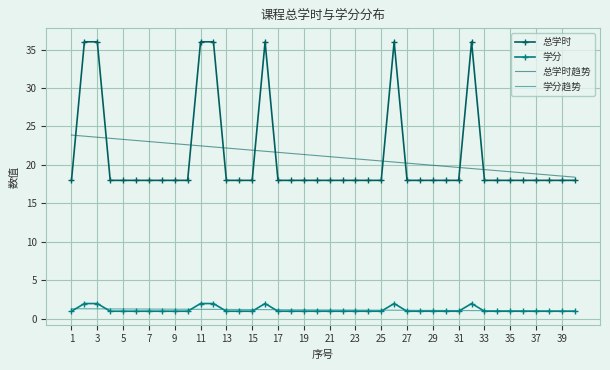

True or false: 学分 and 总学时趋势 intersect in this chart.

False